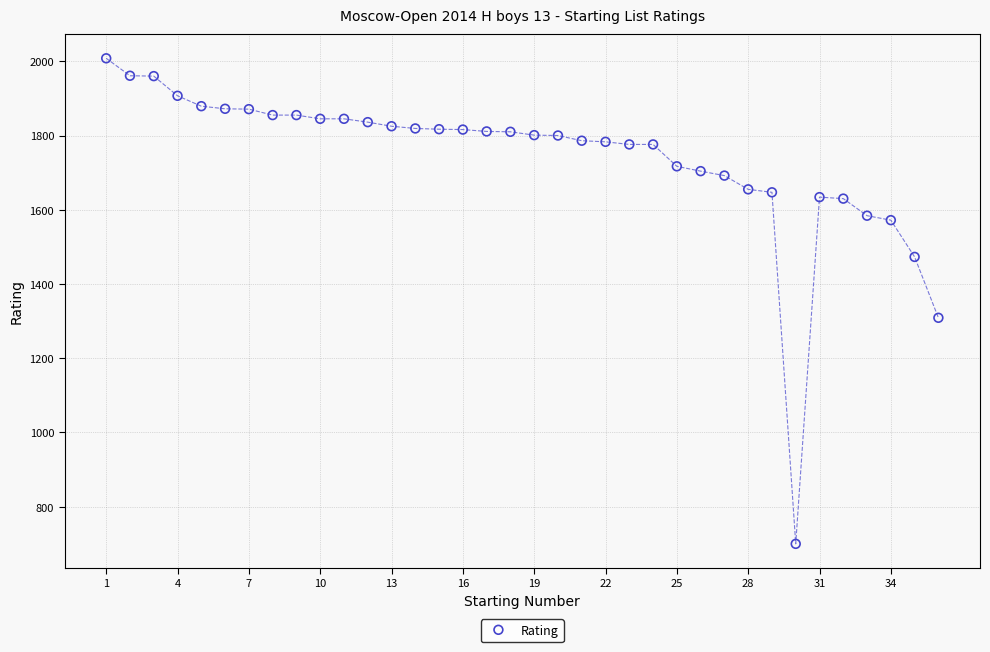

What is the range of X values (max minus min)?

35